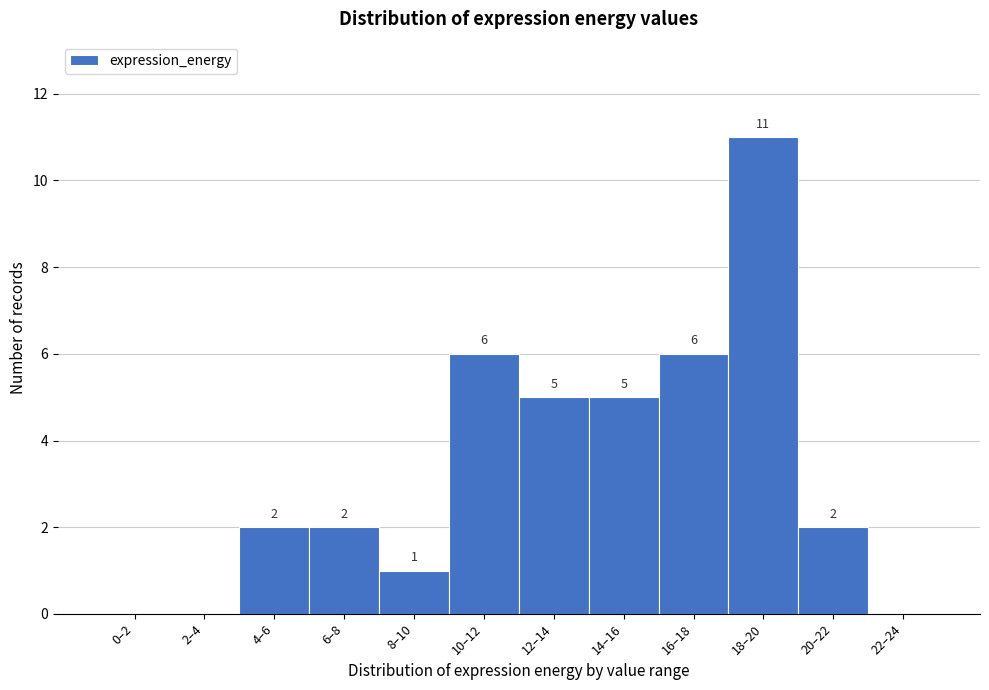

What is the greatest value displayed?

11